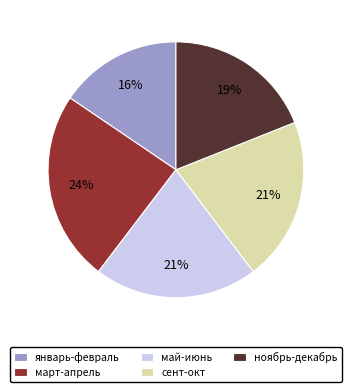

Is it true that ноябрь-декабрь is 19% of the pie?

True